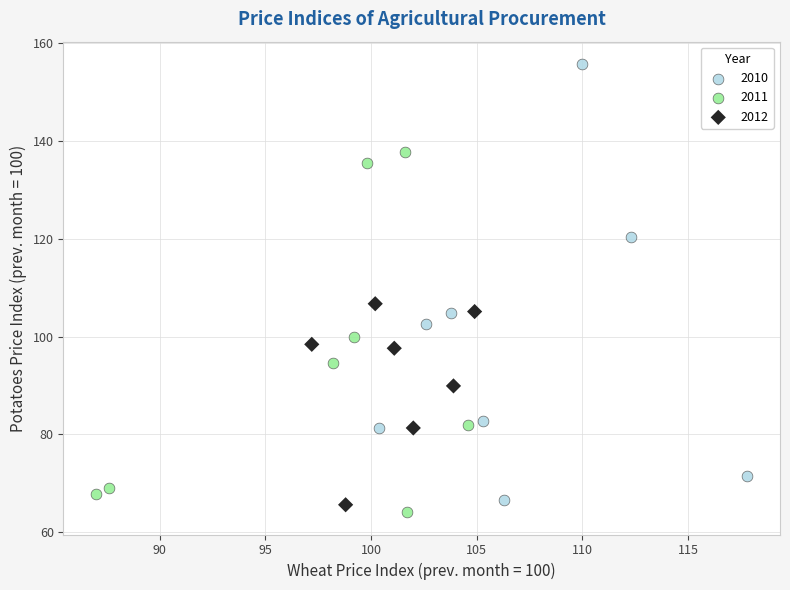

Which series has the widest spread of Y values?

2010